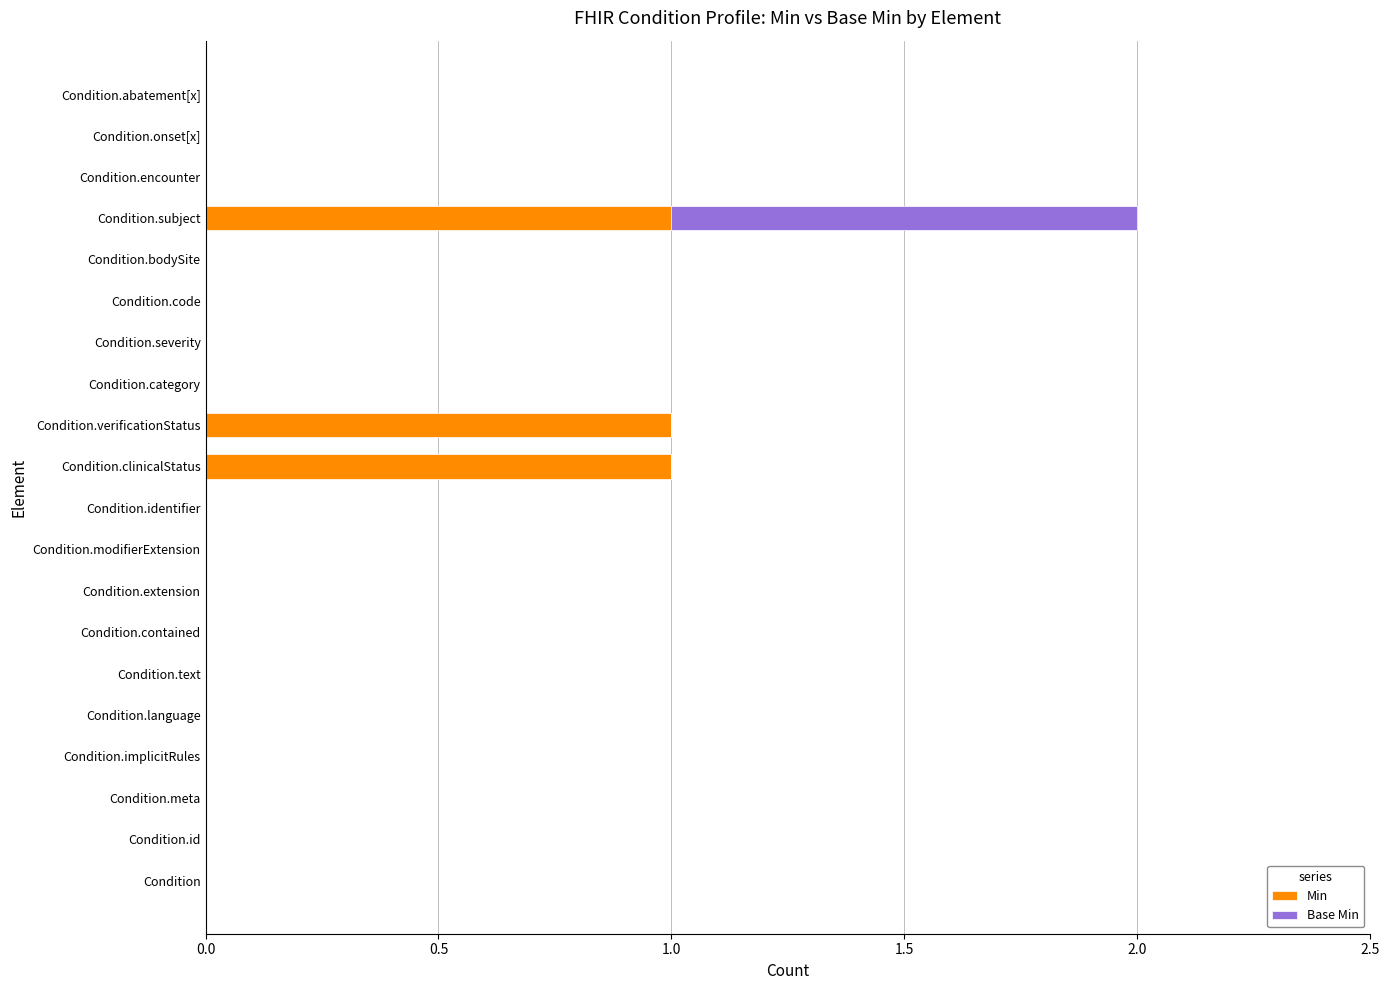

True or false: Min has a value of 1 at Condition.subject.

True